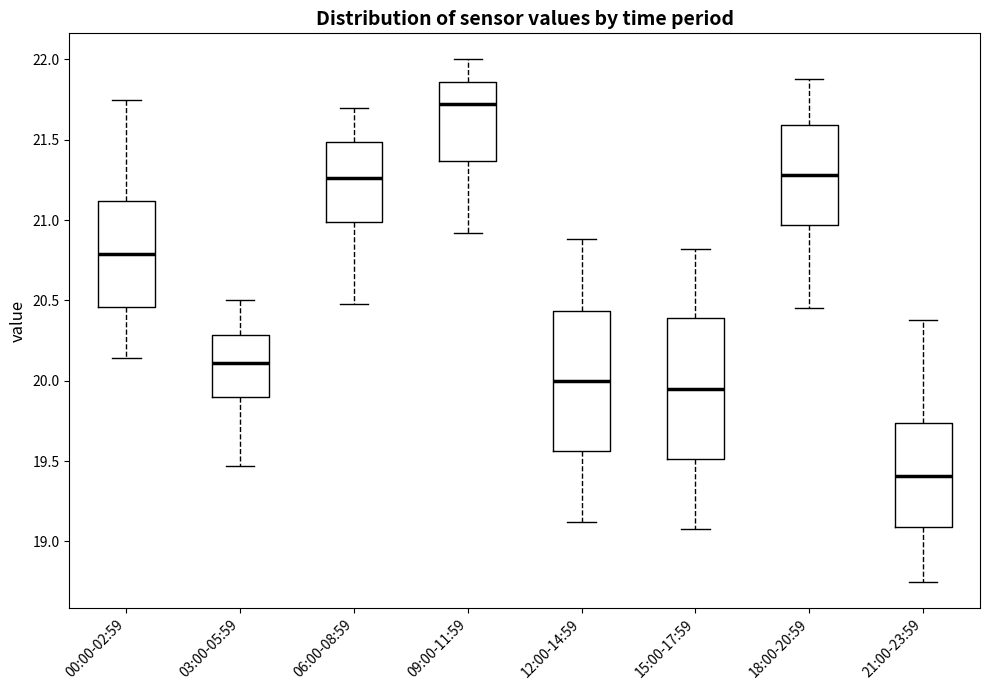

Which box's median line is the highest?

09:00-11:59